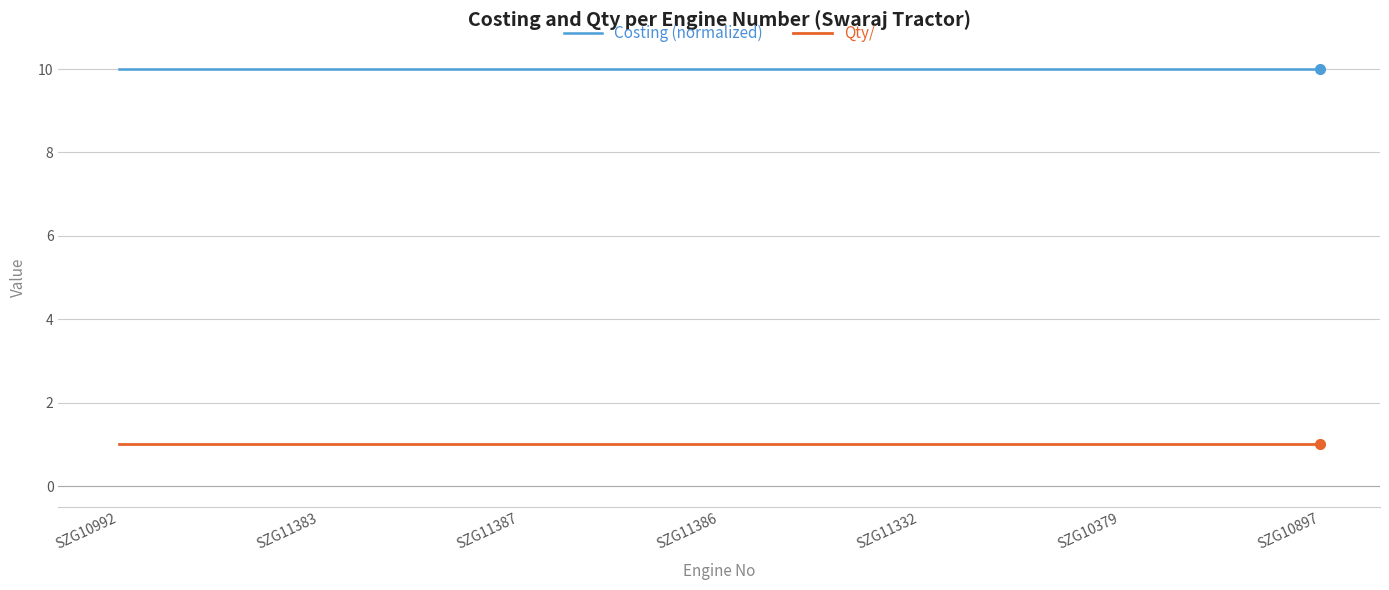

What is the total value across all series at SZG10897?

11